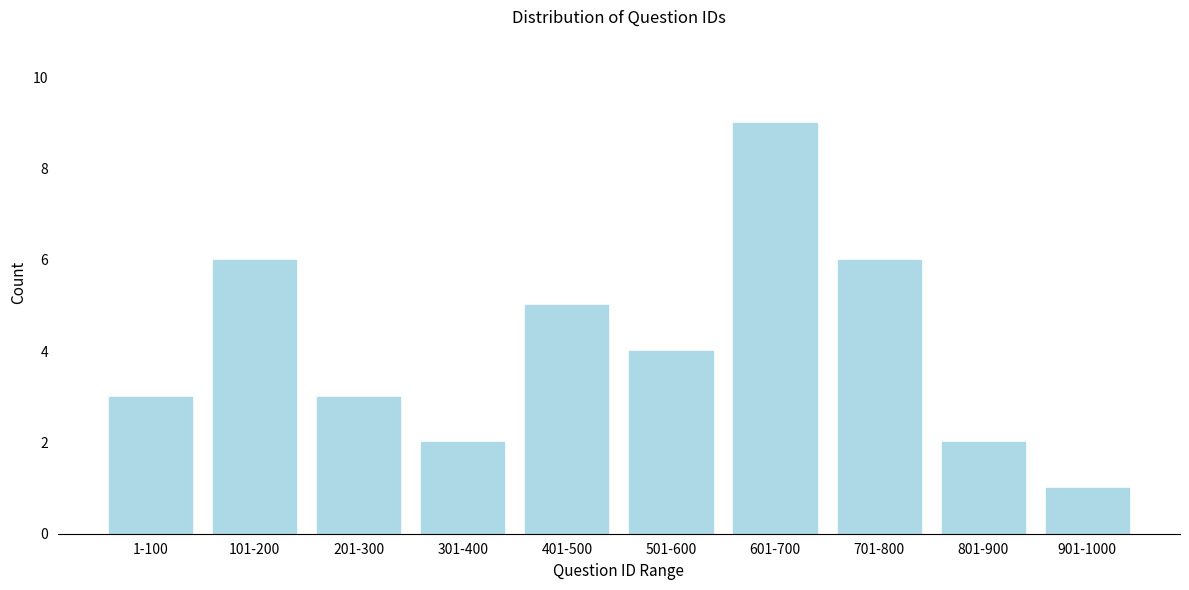

Reading left to right, what are all the values shown in this chart?

1-100=3	101-200=6	201-300=3	301-400=2	401-500=5	501-600=4	601-700=9	701-800=6	801-900=2	901-1000=1